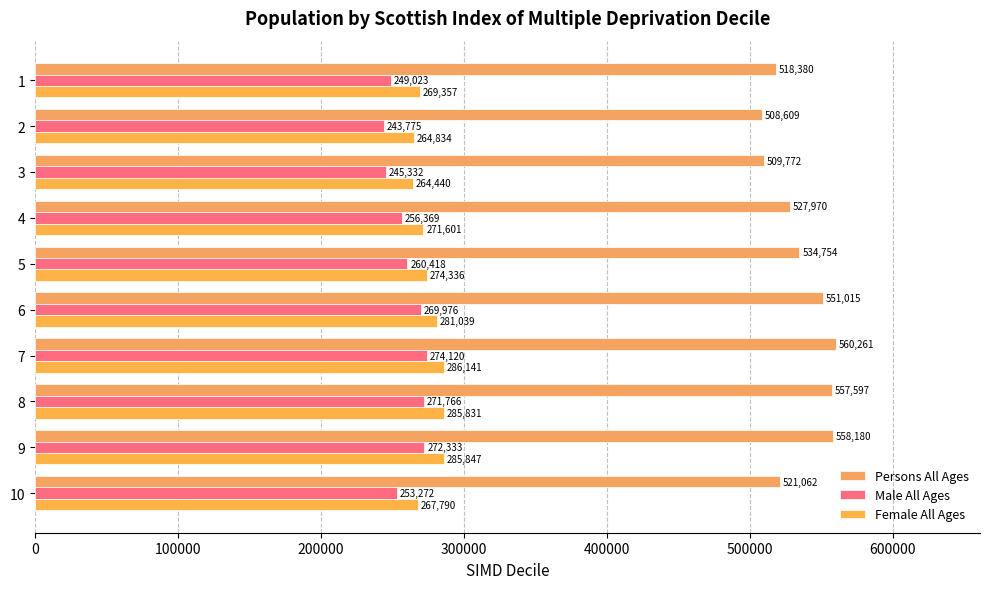

How many values in the Male All Ages series are below 260418?

5